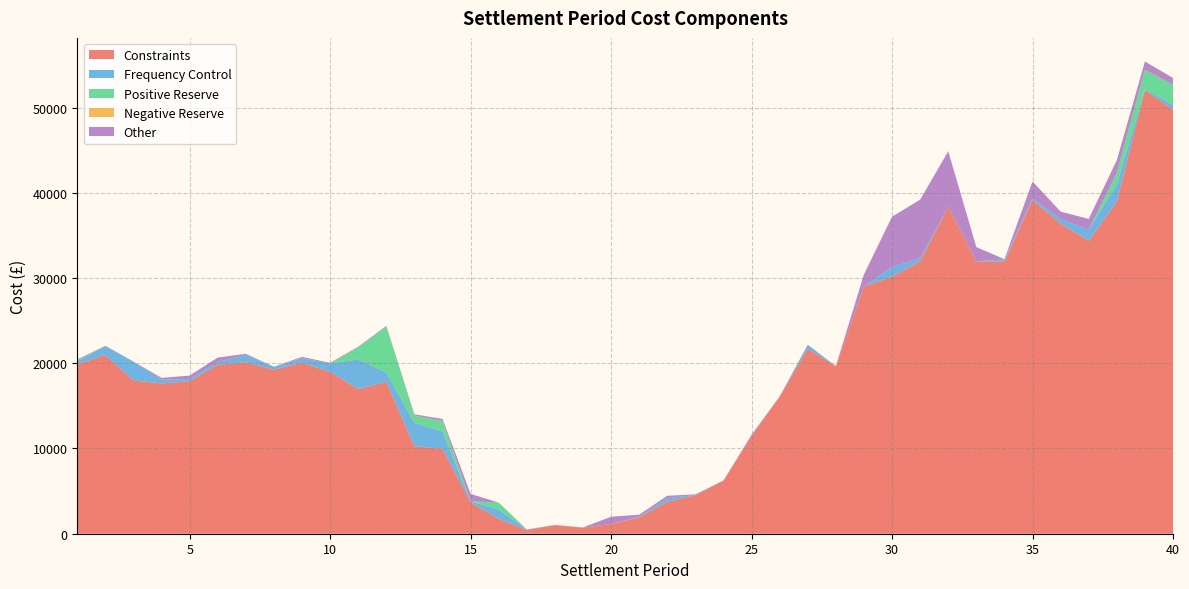

Reading left to right, what are all the values shown in this chart?

Constraints: 1=19877.9	2=20958.8	3=17988.6	4=17622.7	5=17886.0	6=19817.7	7=20111.3	8=19249.4	9=20067.0	10=18993.8	11=16975.2	12=17829.4	13=10239.9	14=9975.5	15=3687.0	16=1744.2	17=436.8	18=994.7	19=692.4	20=1151.1	21=1926.7	22=3737.4	23=4524.7	24=6234.5	25=11463.6	26=16076.9	27=21721.1	28=19661.1	29=29005.7	30=30167.2	31=31951.9	32=38360.5	33=31959.6	34=31934.6	35=39165.0	36=36386.6	37=34365.3	38=38955.5	39=52046.2	40=49764.5
Frequency Control: 1=369.9	2=1058.8	3=2201.9	4=461.9	5=275.4	6=340.3	7=861.4	8=342.1	9=527.7	10=978.4	11=3469.4	12=1105.1	13=2756.6	14=2022.2	15=122.2	16=1093.5	17=30.5	18=0.0	19=0.0	20=0.0	21=88.4	22=429.5	23=35.3	24=0.0	25=0.0	26=4.0	27=437.2	28=0.0	29=0.0	30=1120.5	31=373.0	32=4.4	33=6.1	34=249.9	35=181.5	36=543.4	37=1296.0	38=2031.7	39=136.8	40=558.6
Positive Reserve: 1=87.1	2=2.4	3=0.0	4=0.0	5=0.0	6=0.0	7=0.0	8=0.0	9=0.0	10=0.0	11=1435.6	12=5391.2	13=866.4	14=1236.6	15=0.0	16=815.9	17=0.0	18=0.0	19=0.0	20=0.0	21=0.0	22=0.0	23=0.0	24=0.0	25=0.0	26=0.0	27=0.0	28=0.0	29=0.0	30=0.0	31=0.0	32=0.0	33=0.0	34=0.0	35=0.0	36=0.0	37=0.0	38=1337.7	39=2251.2	40=2374.1
Negative Reserve: 1=0.0	2=0.0	3=0.0	4=0.0	5=0.0	6=0.0	7=0.0	8=0.0	9=0.0	10=0.0	11=0.0	12=0.0	13=0.0	14=0.0	15=0.0	16=0.0	17=0.0	18=0.0	19=0.0	20=0.0	21=0.0	22=0.0	23=0.0	24=0.0	25=0.0	26=0.0	27=0.0	28=0.0	29=0.0	30=0.0	31=0.0	32=0.0	33=0.0	34=0.0	35=0.0	36=0.0	37=0.0	38=0.0	39=0.0	40=0.0
Other: 1=118.9	2=36.5	3=7.1	4=202.8	5=393.2	6=513.0	7=136.5	8=2.6	9=155.9	10=80.8	11=71.3	12=71.7	13=143.2	14=235.4	15=862.8	16=0.0	17=36.3	18=39.4	19=48.5	20=843.6	21=218.1	22=289.7	23=62.0	24=11.3	25=154.5	26=36.6	27=26.4	28=4.3	29=1422.7	30=5909.5	31=6870.4	32=6515.5	33=1666.9	34=30.2	35=1986.0	36=862.3	37=1272.1	38=1495.1	39=971.0	40=781.0